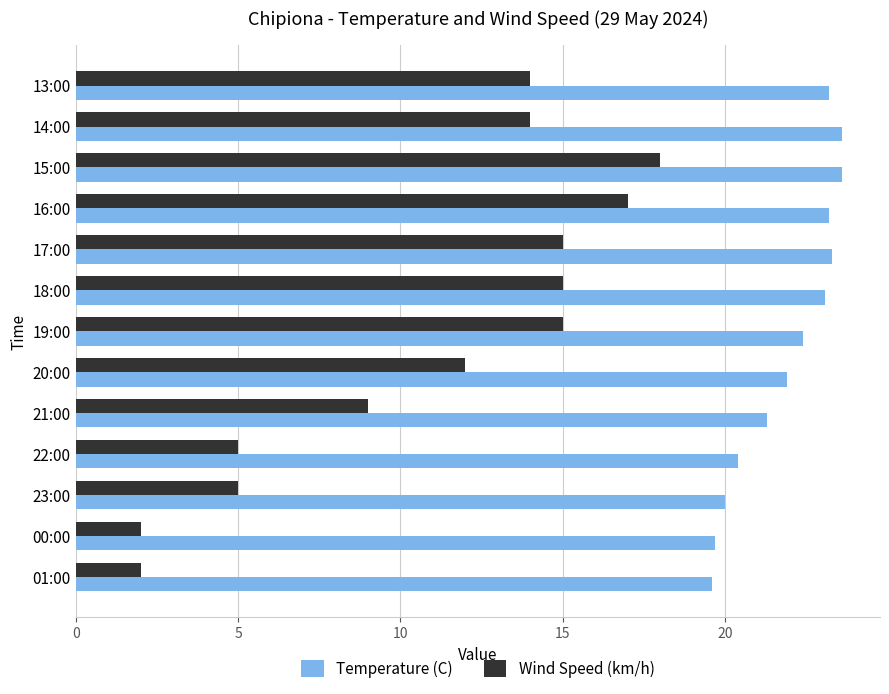

At which category is the sum across all series the highest?

15:00